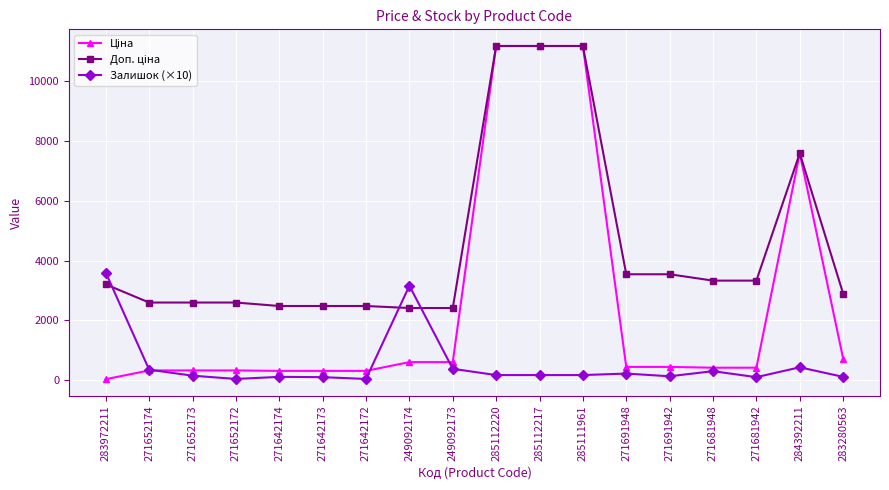

What is the maximum value shown in the chart?

11188.2